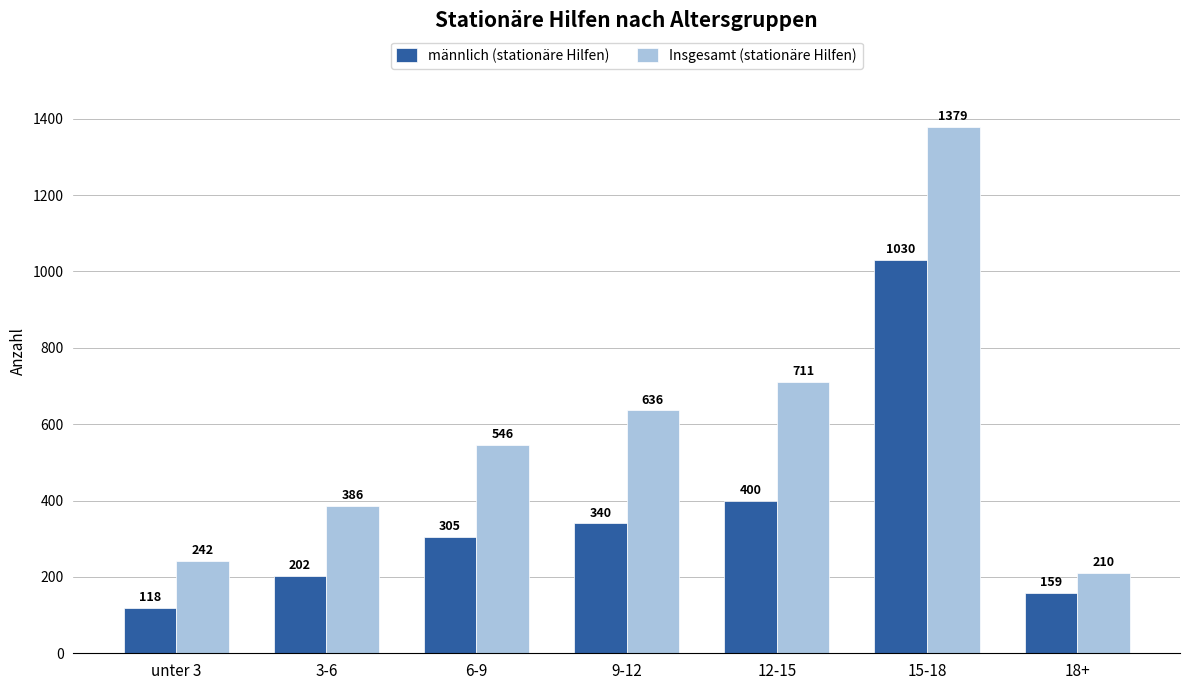

Count the number of categories in the chart.

7